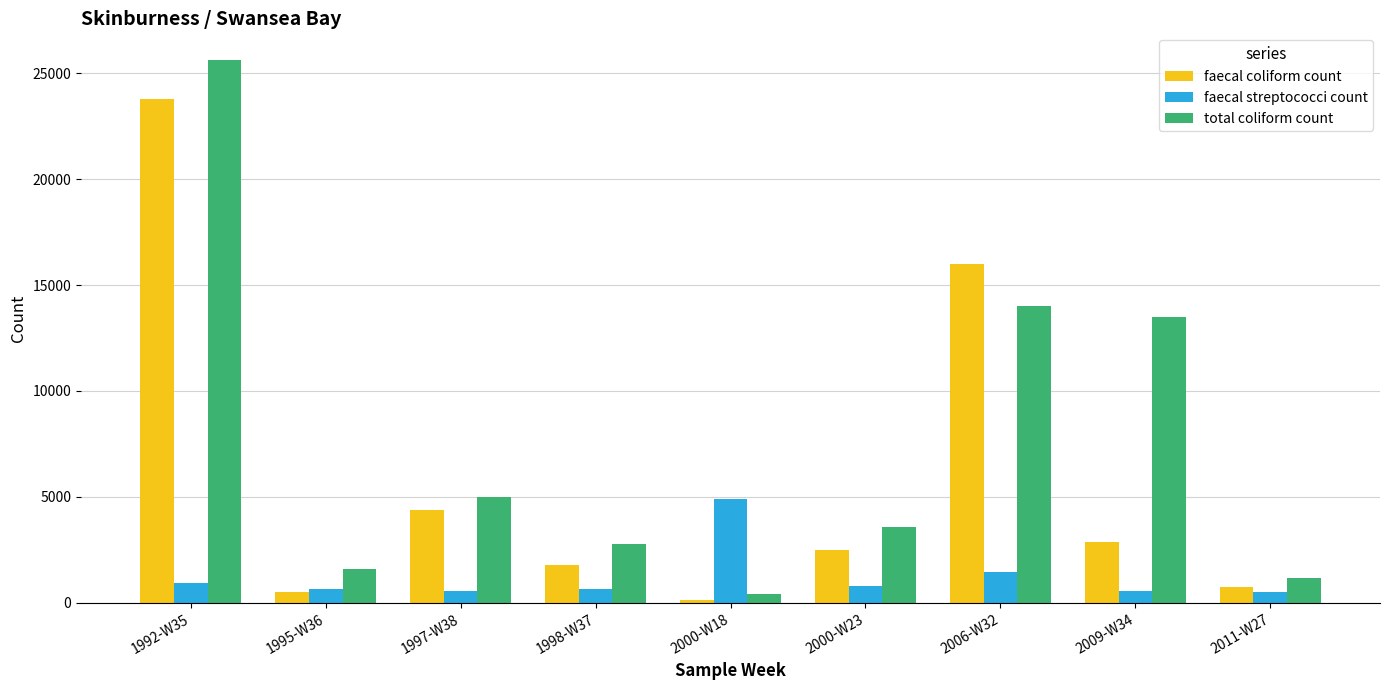

What is the minimum value for faecal coliform count?

131